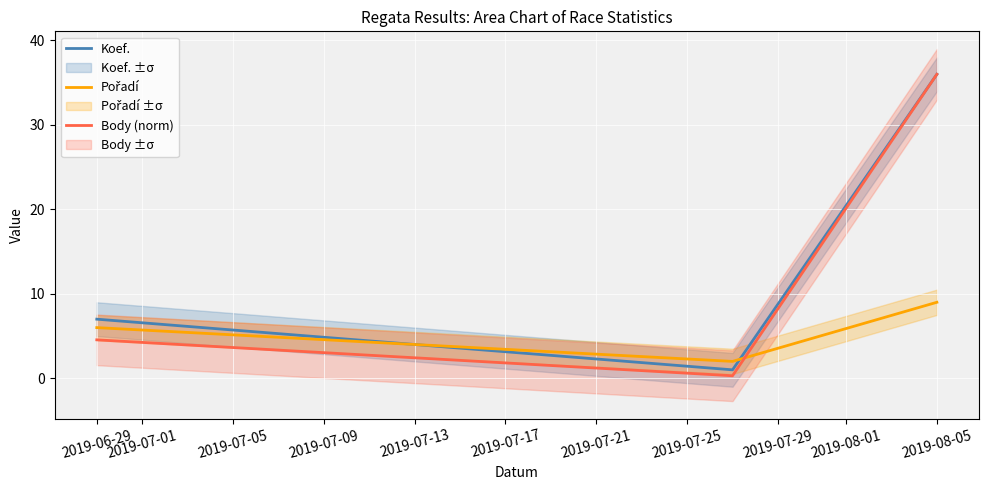

What is the difference between the Body (norm) values at 2019-06-29 and 2019-08-05?

31.4